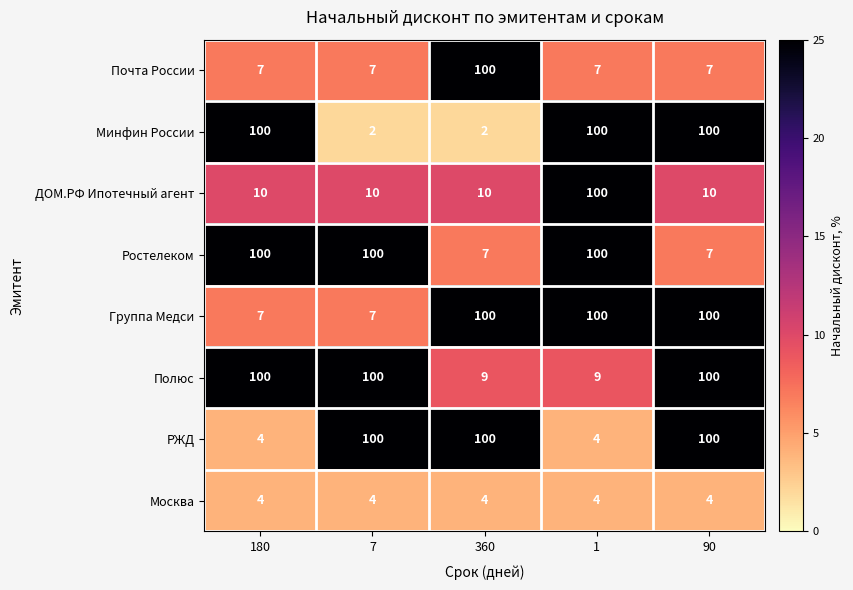

The Группа Медси series shows 35 at 90. True or false?

False